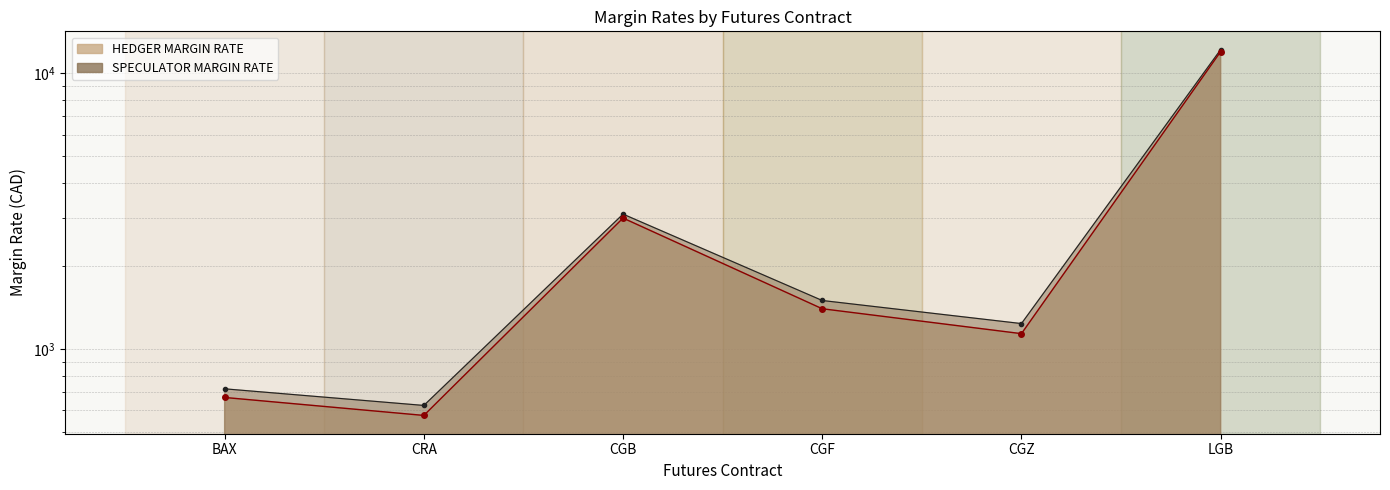

Which has a higher value, BAX or LGB?

LGB